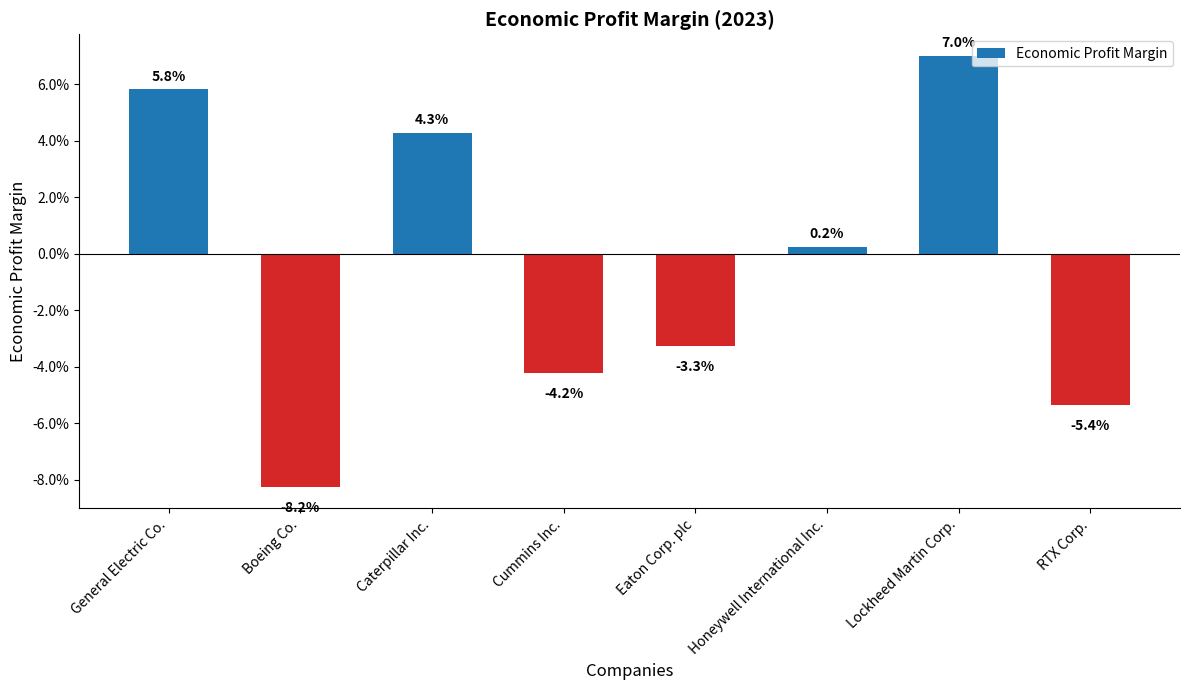

Does the chart contain any negative values?

Yes